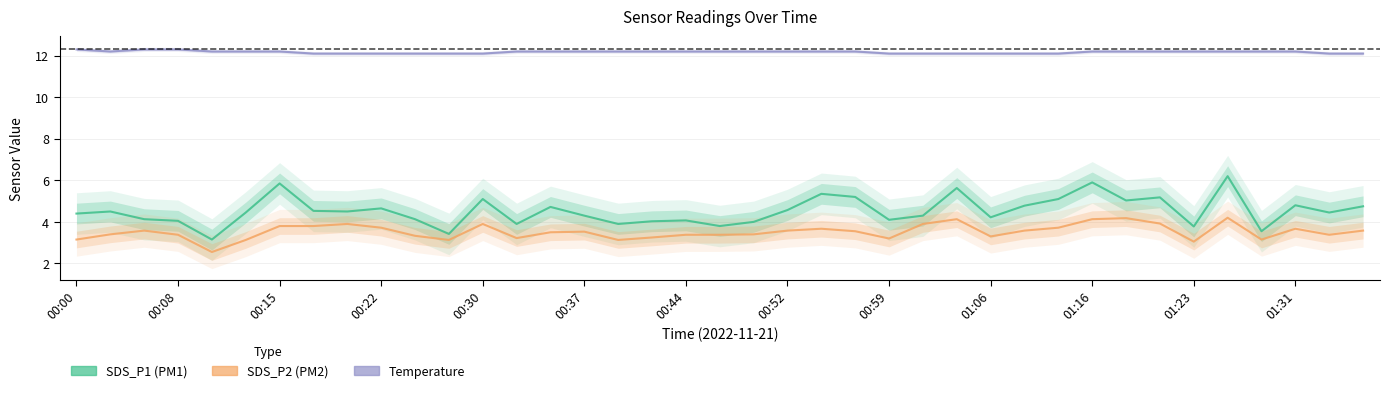

At which category is the sum across all series the highest?

01:26